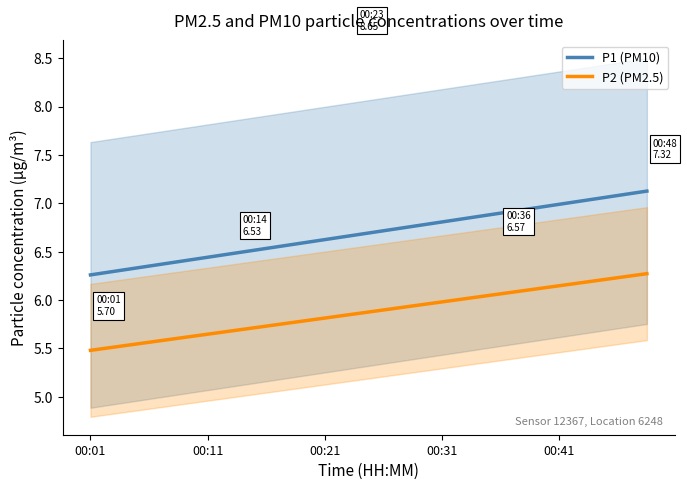

How many lines are shown in the chart?

2